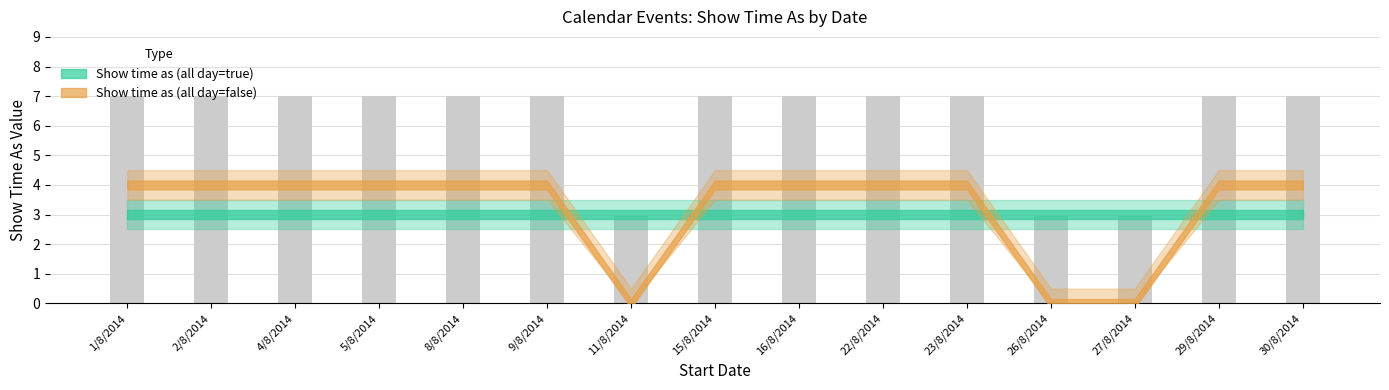

What is the smallest value displayed?

3